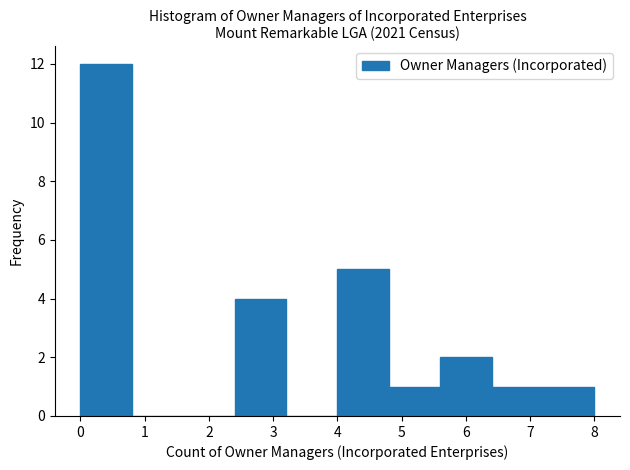

What is the height of the bar covering 0.0 to 0.8 on the x-axis? The values are not printed on the chart, so give them approximately, as read against the axis.

12